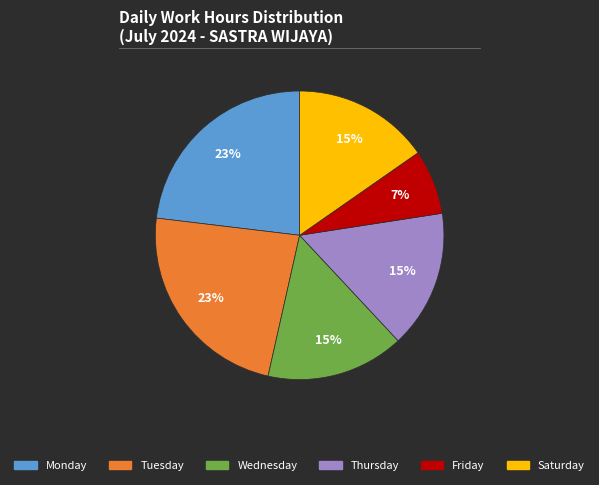

Is there a majority slice in this chart?

No